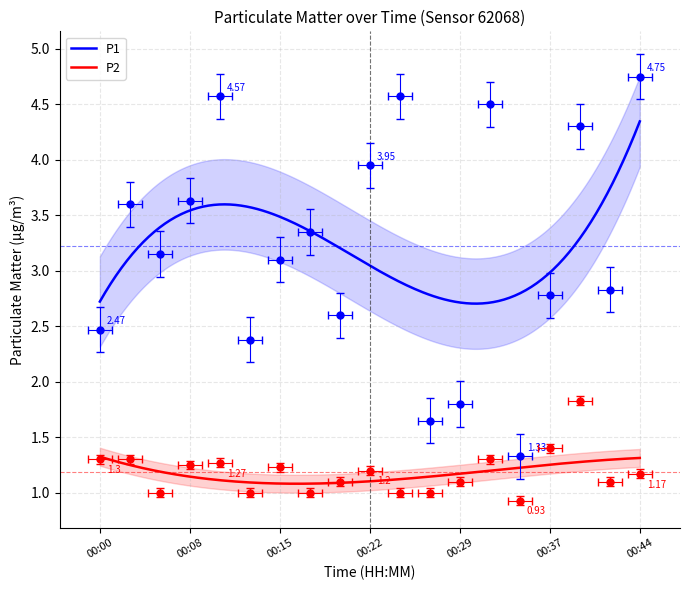

The P1 series shows 1.6 at 00:08. True or false?

False